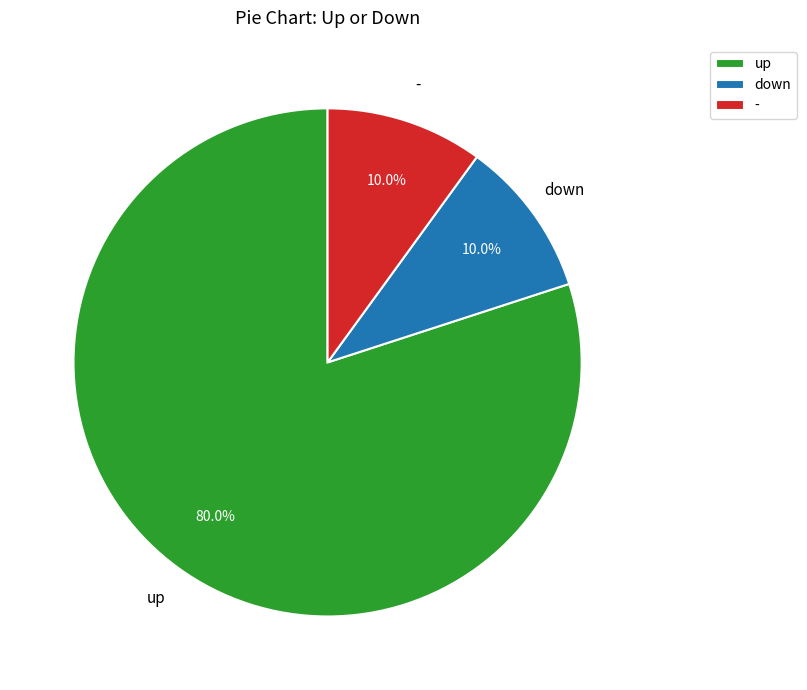

To the nearest percent, what portion does - represent?

10%